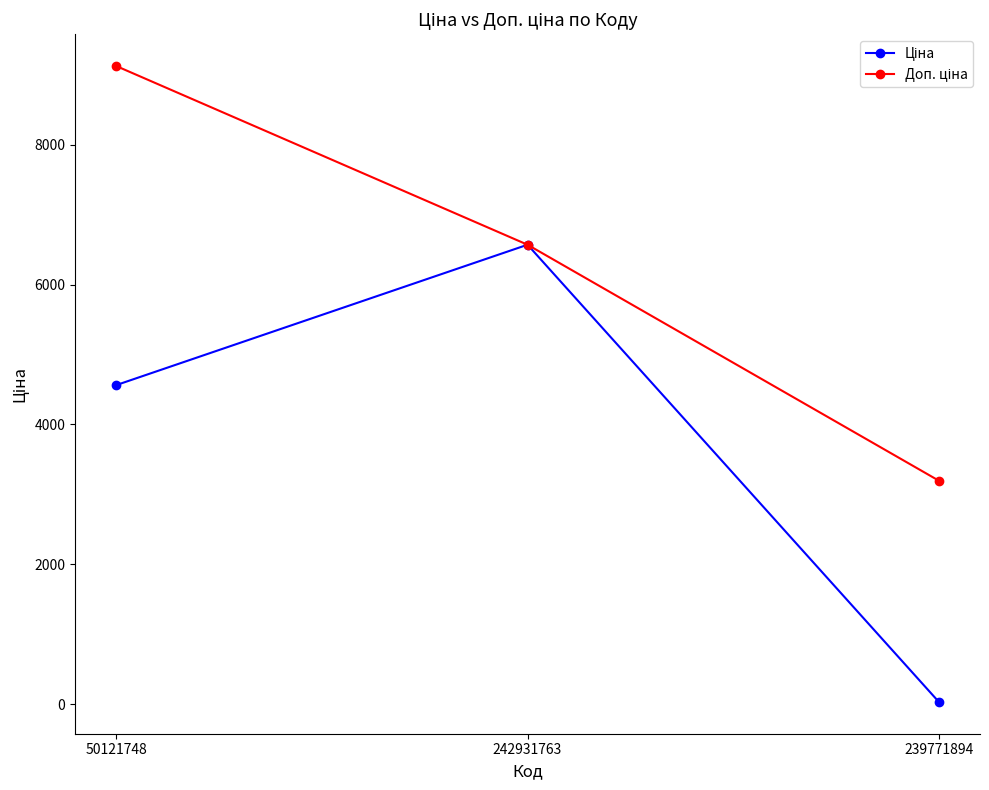

Which category has the highest value across all series?

50121748